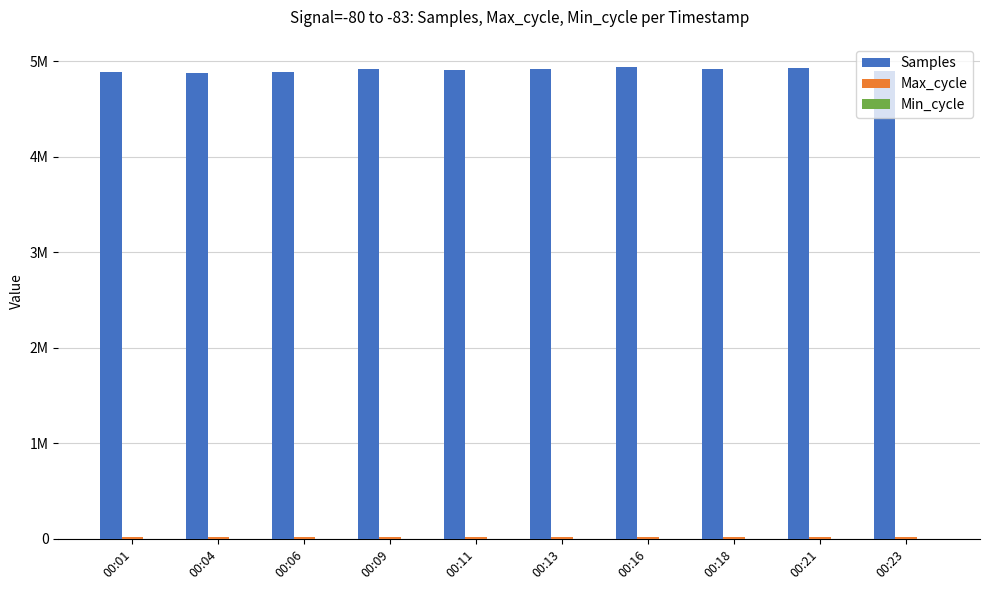

Does the chart contain stacked bars?

No